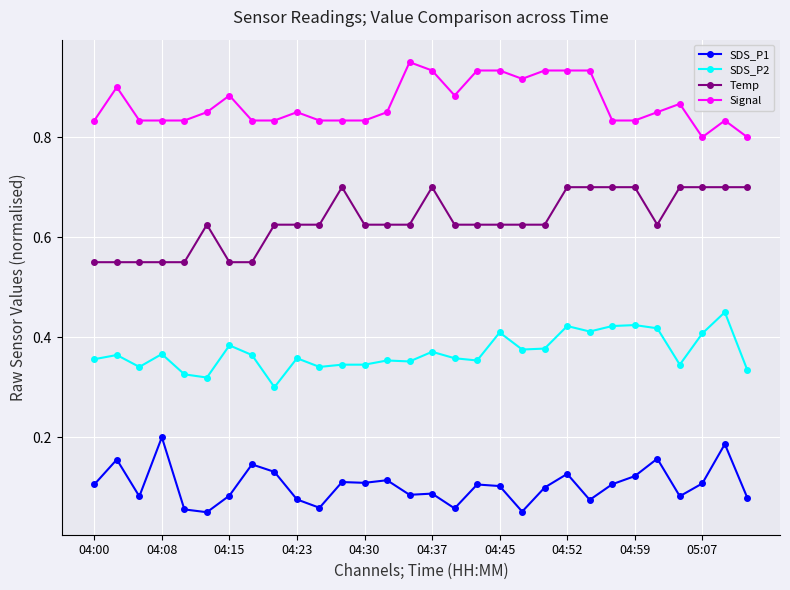

True or false: SDS_P2 has more than 2 points higher than both neighbors.

True